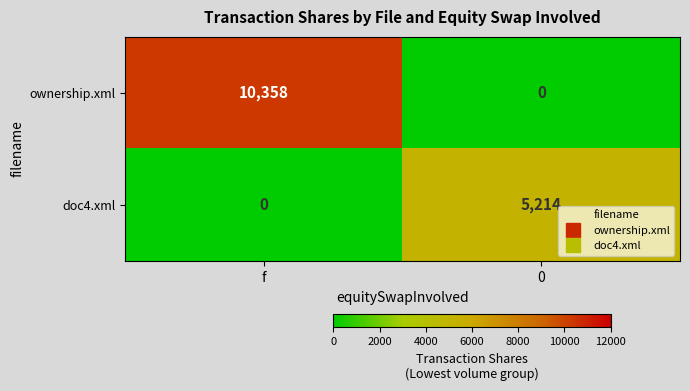

Which series changed the most between f and 0?

ownership.xml